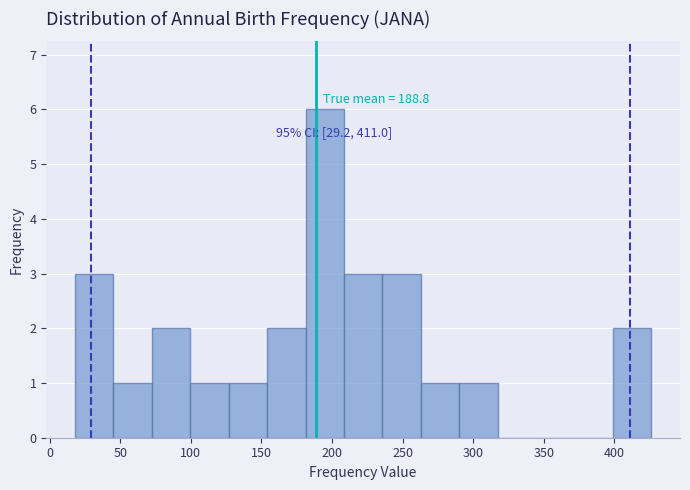

Over which range of the x-axis is the bar tallest?

180 to 210